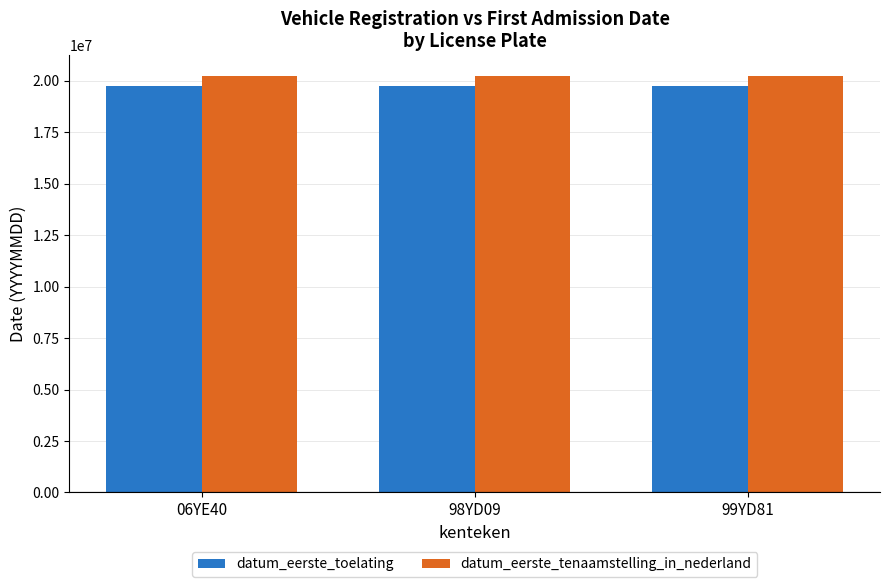

At how many categories does at least one series exceed 20063881?

3